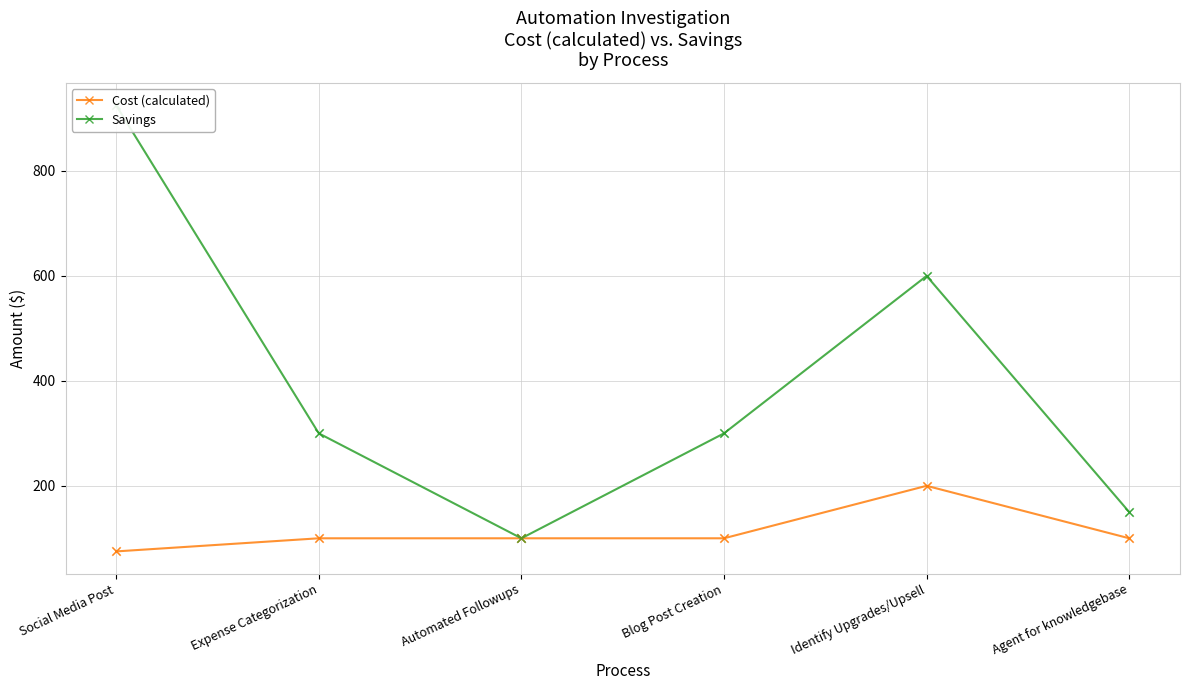

Which series has the widest spread of Y values?

Savings